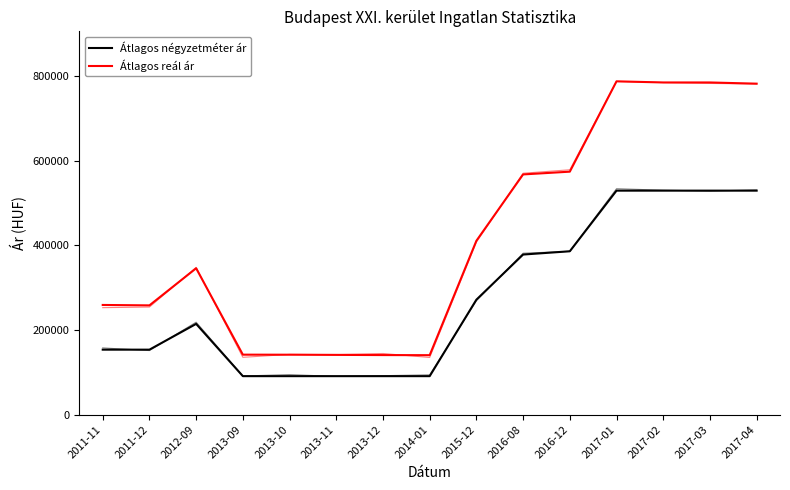

Which series changed the most between 2013-09 and 2017-03?

Átlagos reál ár